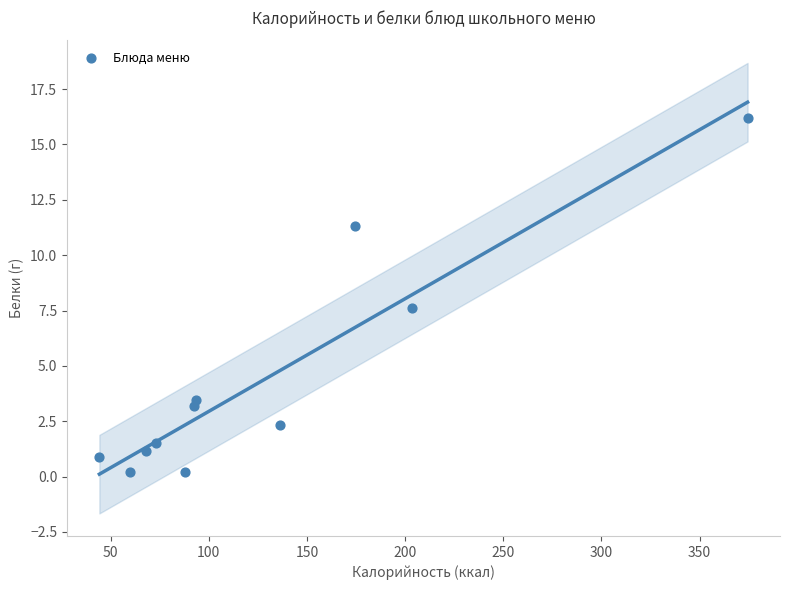

What Y value in the scatter plot is closest to 8?

7.6